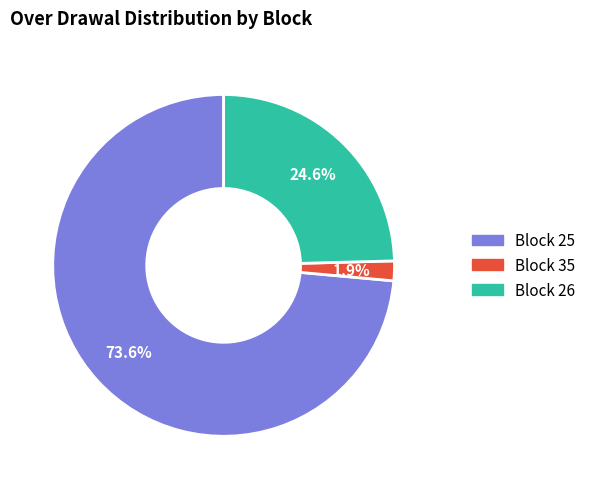

How many segments does this pie chart have?

3